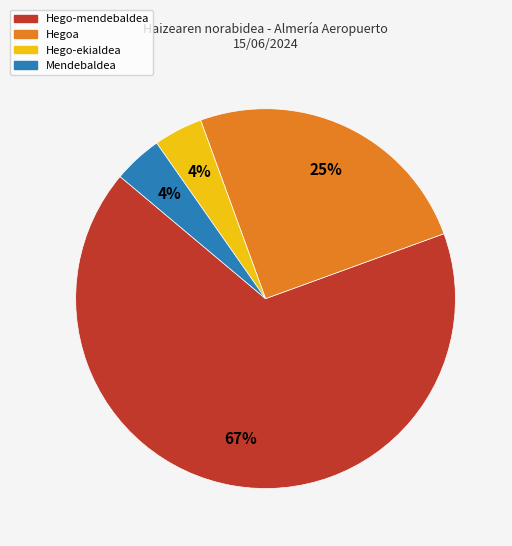

To the nearest percent, what is the difference between the largest and smallest slice percentages?

63%